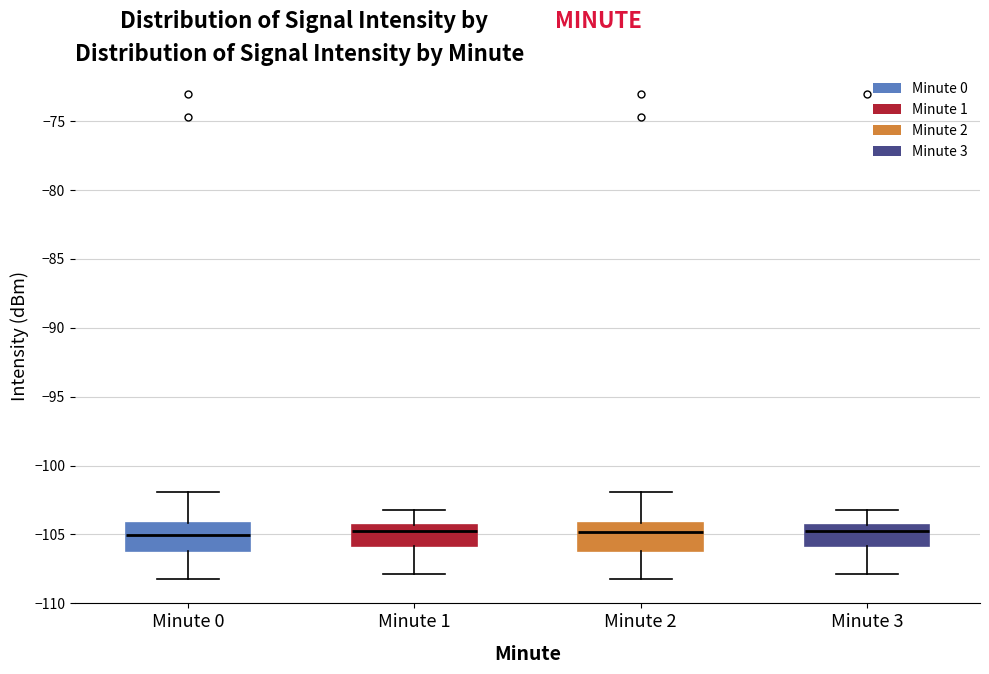

Reading left to right, read every box against the y-axis: the position of its median line, the range the box covers, and the ends of its whiskers. The values are not printed on the chart, so give them approximately, as read against the axis.

Minute 0: median -105.0, box -106.0 to -104.0, whiskers -108.0 to -102.0
Minute 1: median -105.0, box -106.0 to -104.5, whiskers -108.0 to -103.0
Minute 2: median -105.0, box -106.0 to -104.0, whiskers -108.0 to -102.0
Minute 3: median -105.0, box -106.0 to -104.5, whiskers -108.0 to -103.0